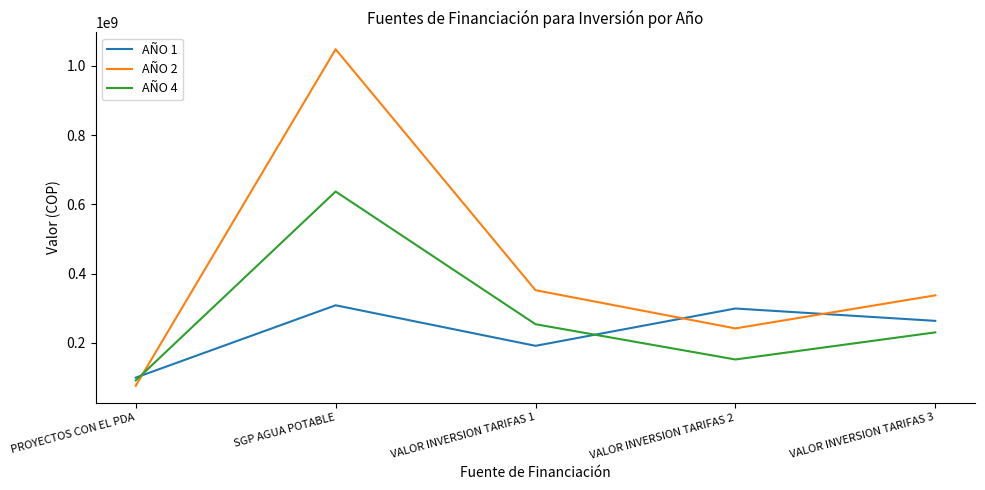

Between which two adjacent categories do AÑO 1 and AÑO 2 first intersect?

PROYECTOS CON EL PDA and SGP AGUA POTABLE